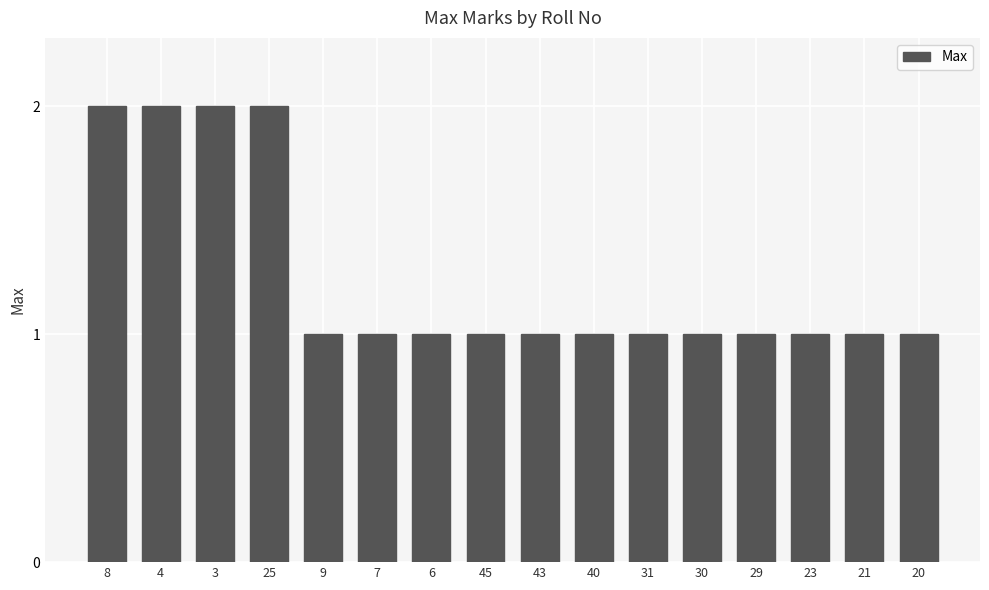

True or false: the data shows 2 at 25.

True